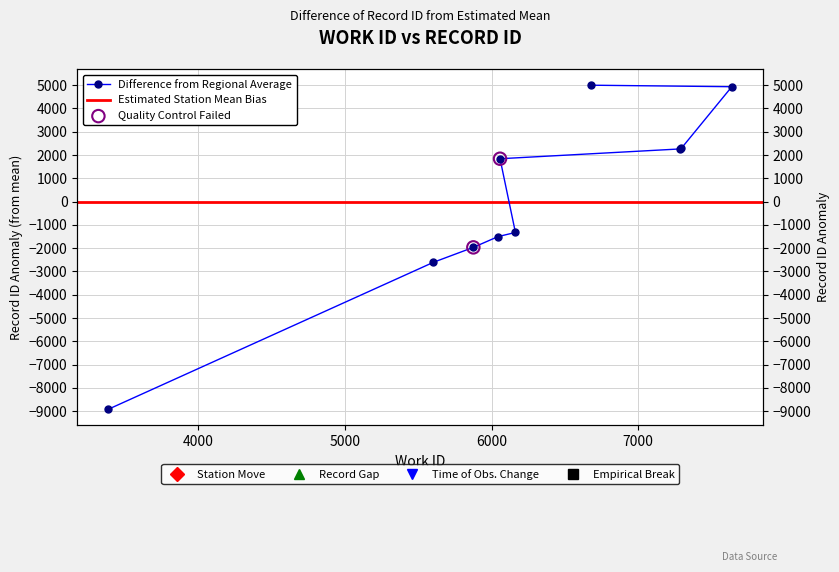

Between 5604 and 6058, which is larger?

6058